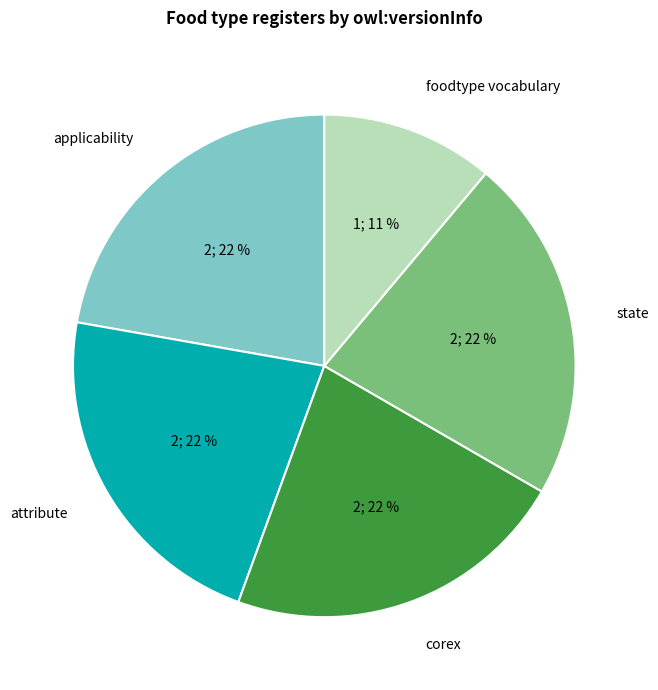

To the nearest percent, what is the average slice percentage?

20%